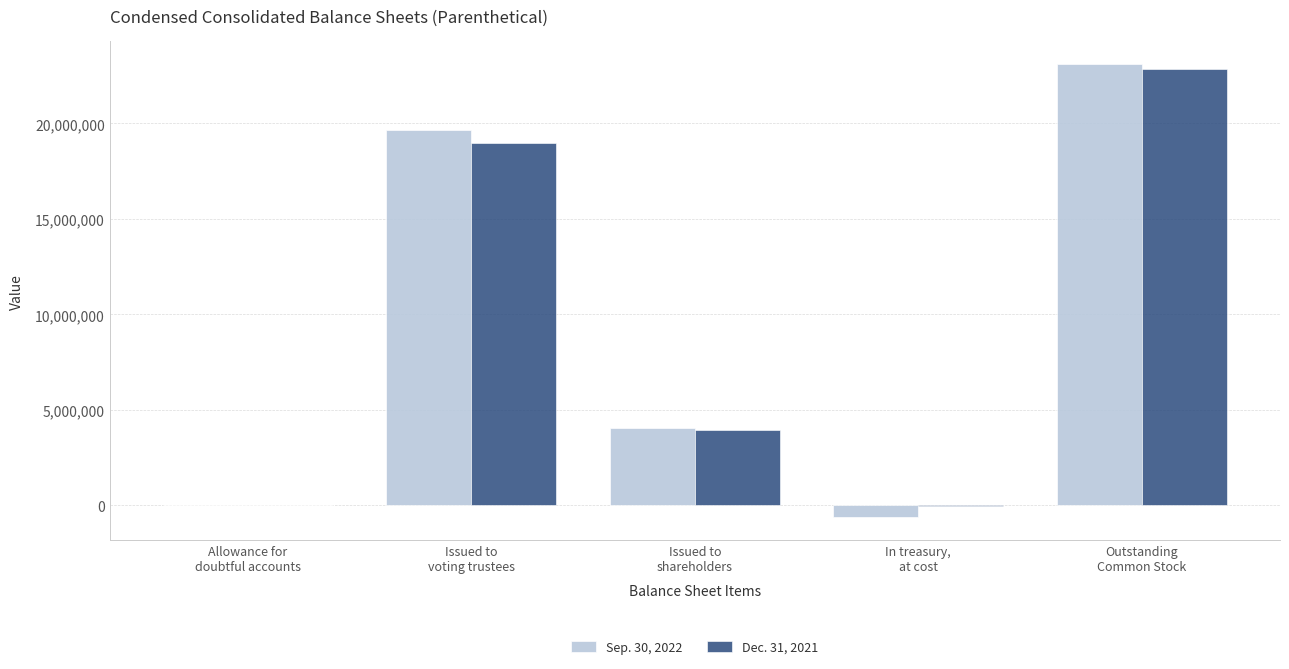

What is the maximum value shown in the chart?

23105204.0